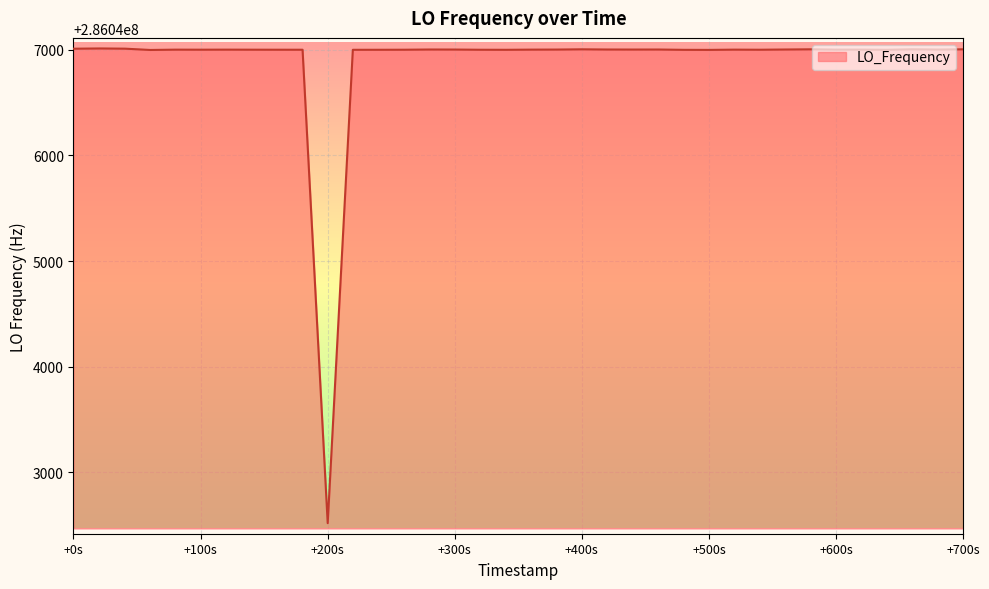

What is the smallest value displayed?

286042519.6